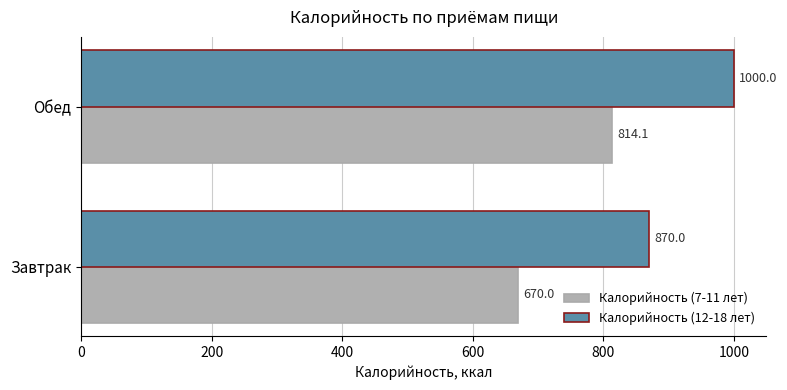

The Калорийность (7-11 лет) series shows 333.3 at Обед. True or false?

False